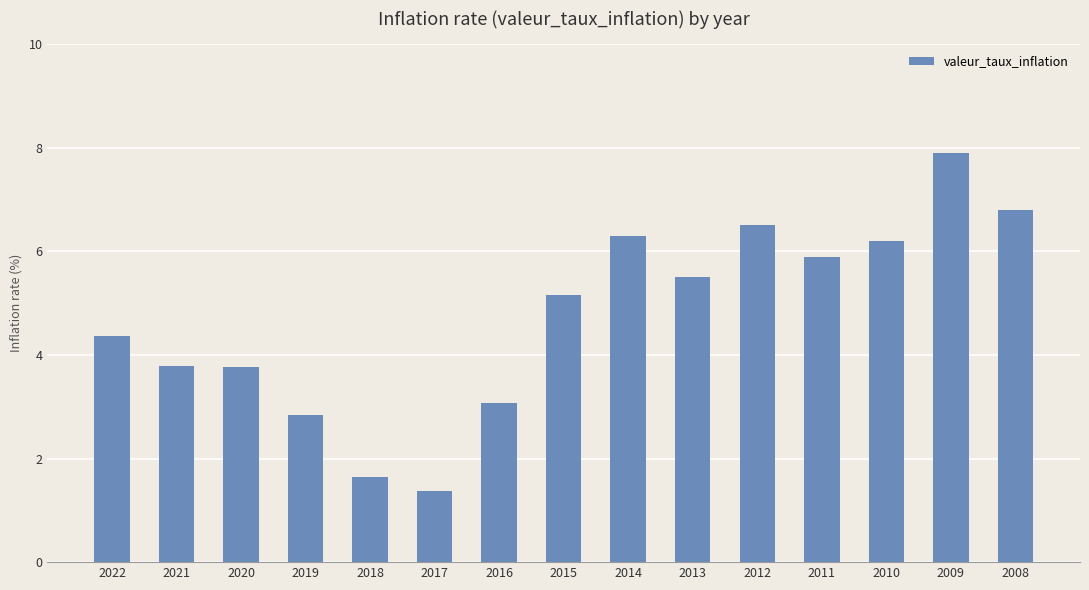

At which label does the data first exceed 5?

2015